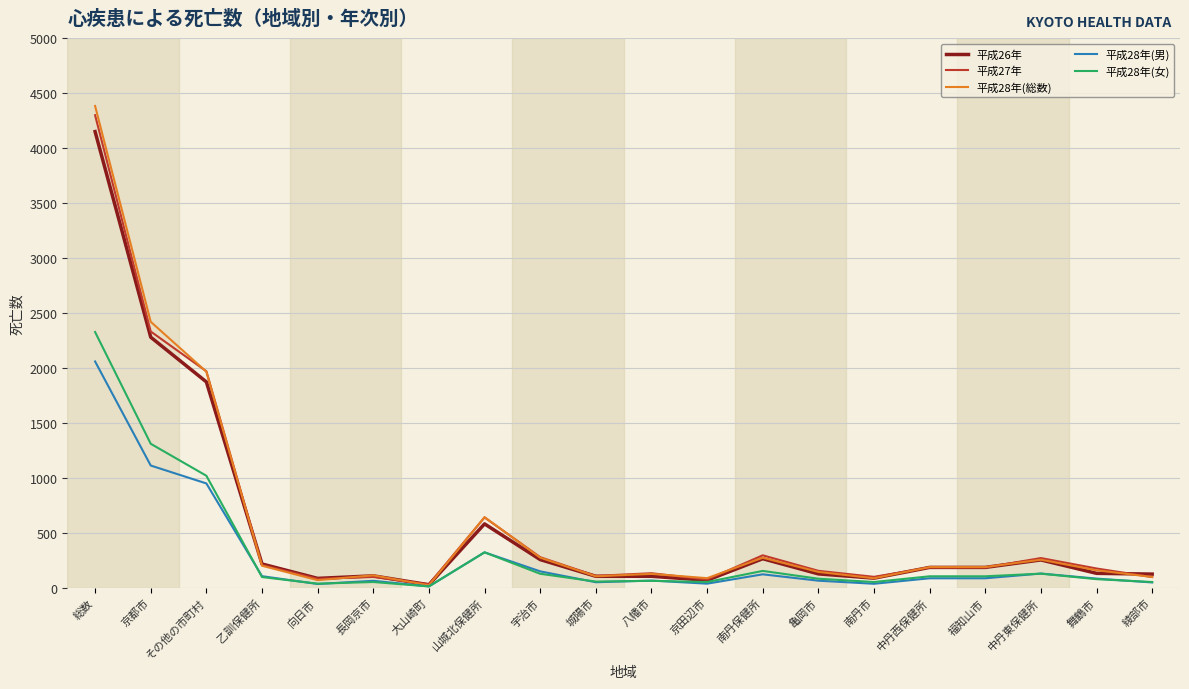

How many lines are shown in the chart?

5